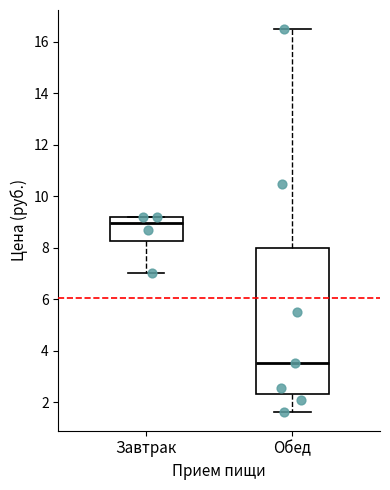

Which box has the lowest median line?

Обед